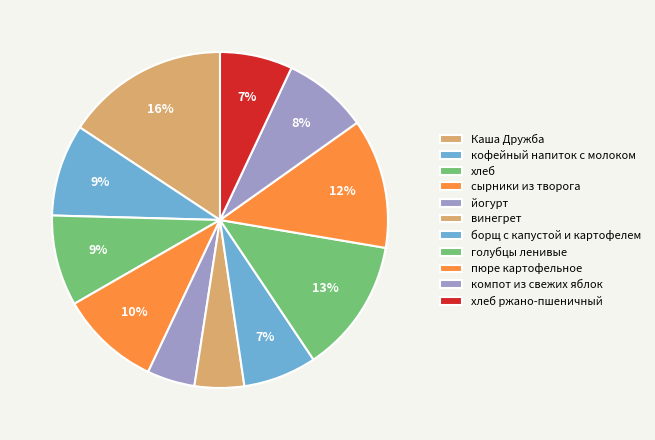

Rank the categories by value from highest to lowest.

Каша Дружба, голубцы ленивые, пюре картофельное, сырники из творога, кофейный напиток с молоком, хлеб, компот из свежих яблок, борщ с капустой и картофелем, хлеб ржано-пшеничный, винегрет, йогурт